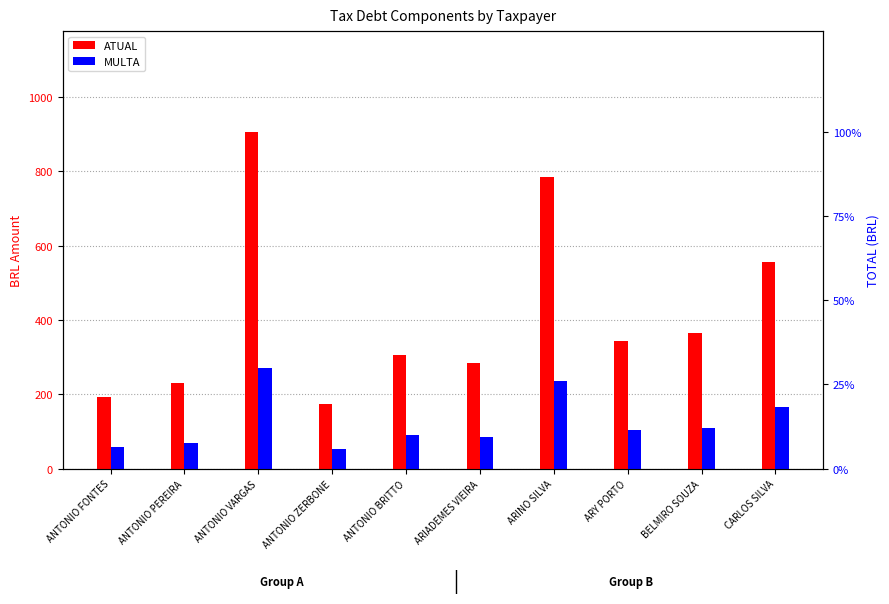

List the series in order of their peak value, lowest first.

MULTA, ATUAL